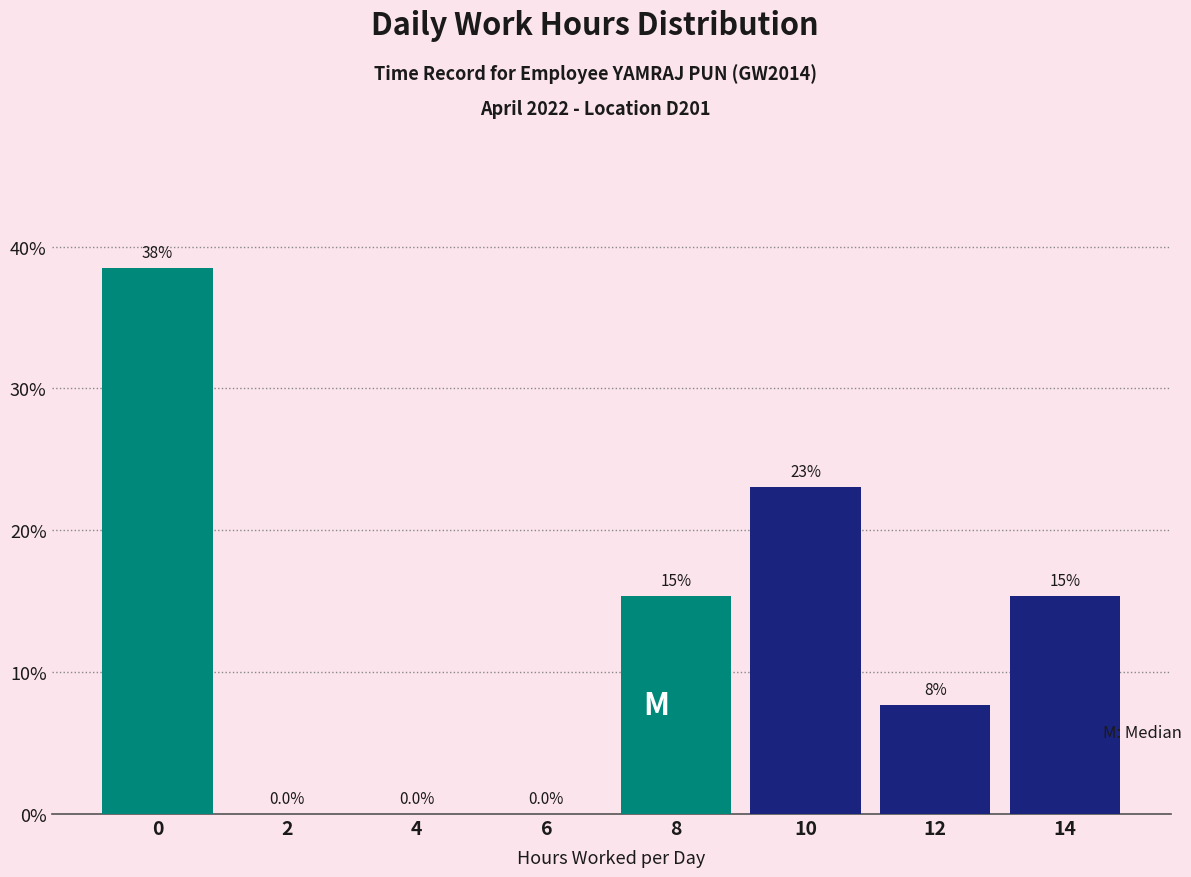

Reading left to right, transcribe all the data shown in this chart.

0=38.5	2=0.0	4=0.0	6=0.0	8=15.4	10=23.1	12=7.7	14=15.4